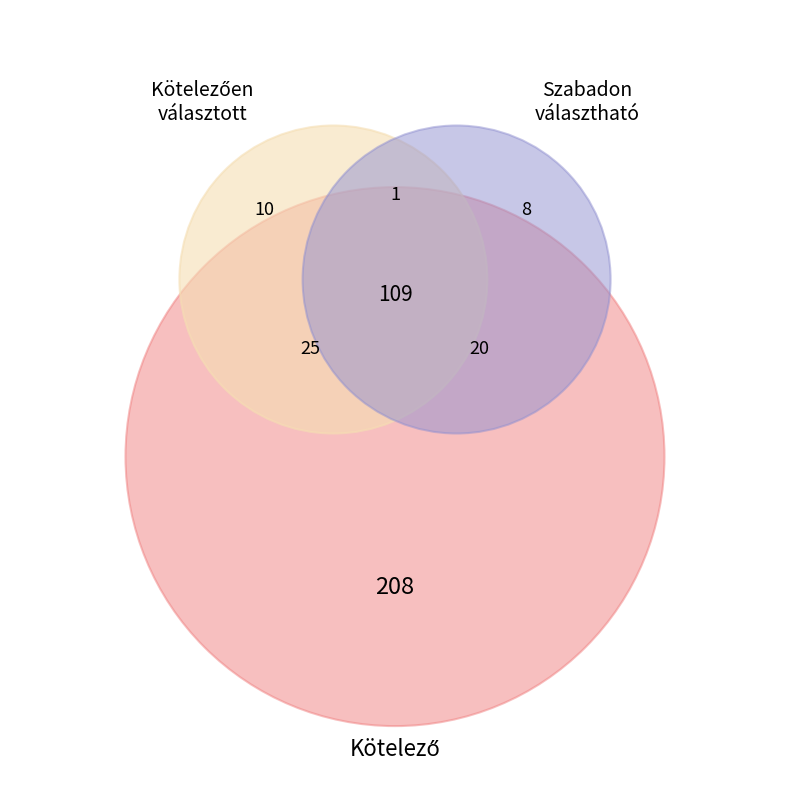

Does 11 account for over 50% of the chart?

No